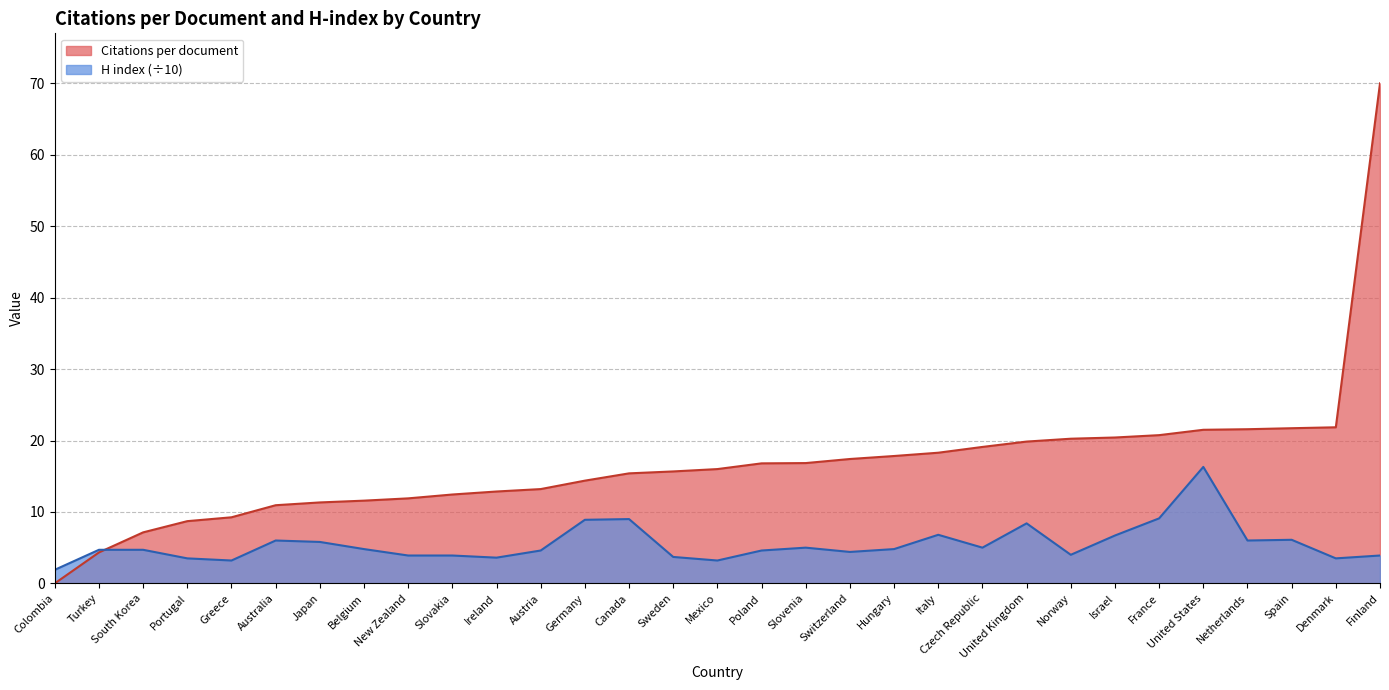

List the labels in order of H index value, largest first.

United States, France, Canada, Germany, United Kingdom, Italy, Israel, Spain, Australia, Netherlands, Japan, Slovenia, Czech Republic, Belgium, Hungary, Turkey, South Korea, Austria, Poland, Switzerland, Norway, New Zealand, Slovakia, Finland, Sweden, Ireland, Portugal, Denmark, Greece, Mexico, Colombia